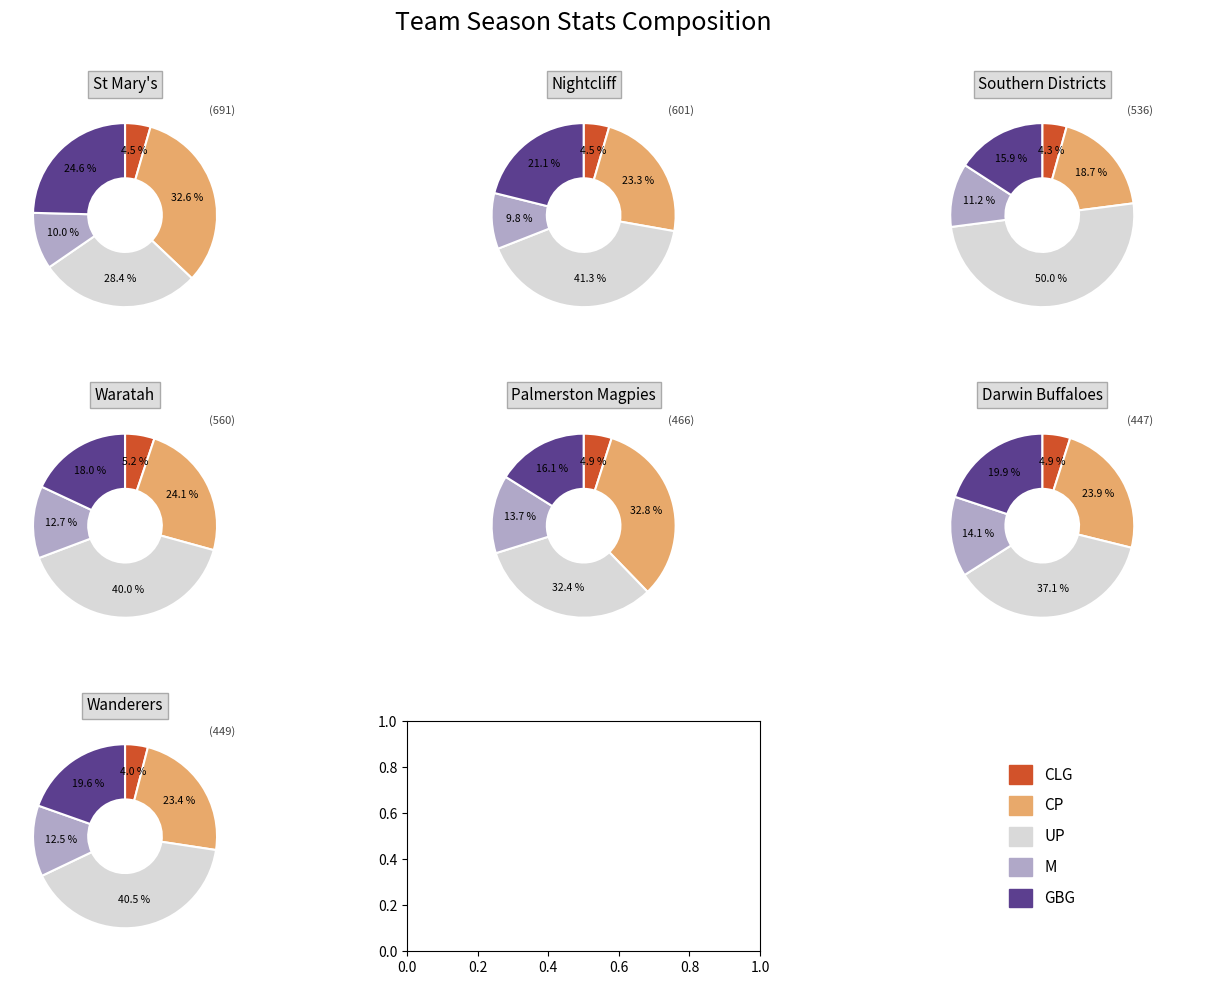

The 2 slice represents 13% of the pie. True or false?

True